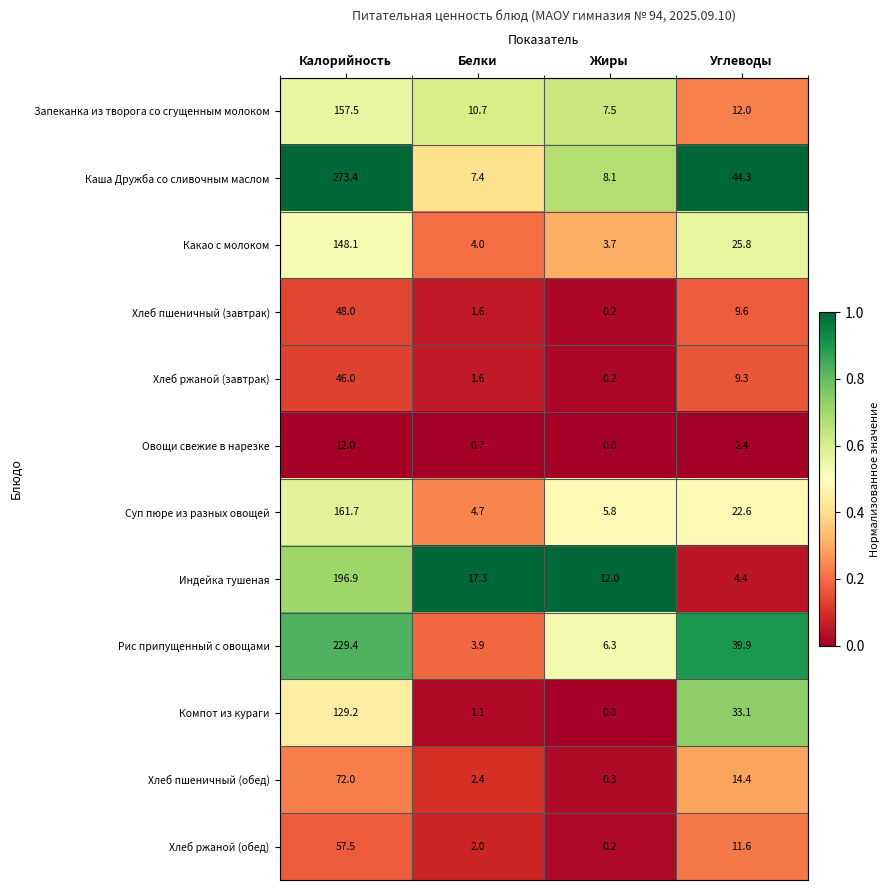

What is the average value of the Каша Дружба со сливочным маслом series?

83.3